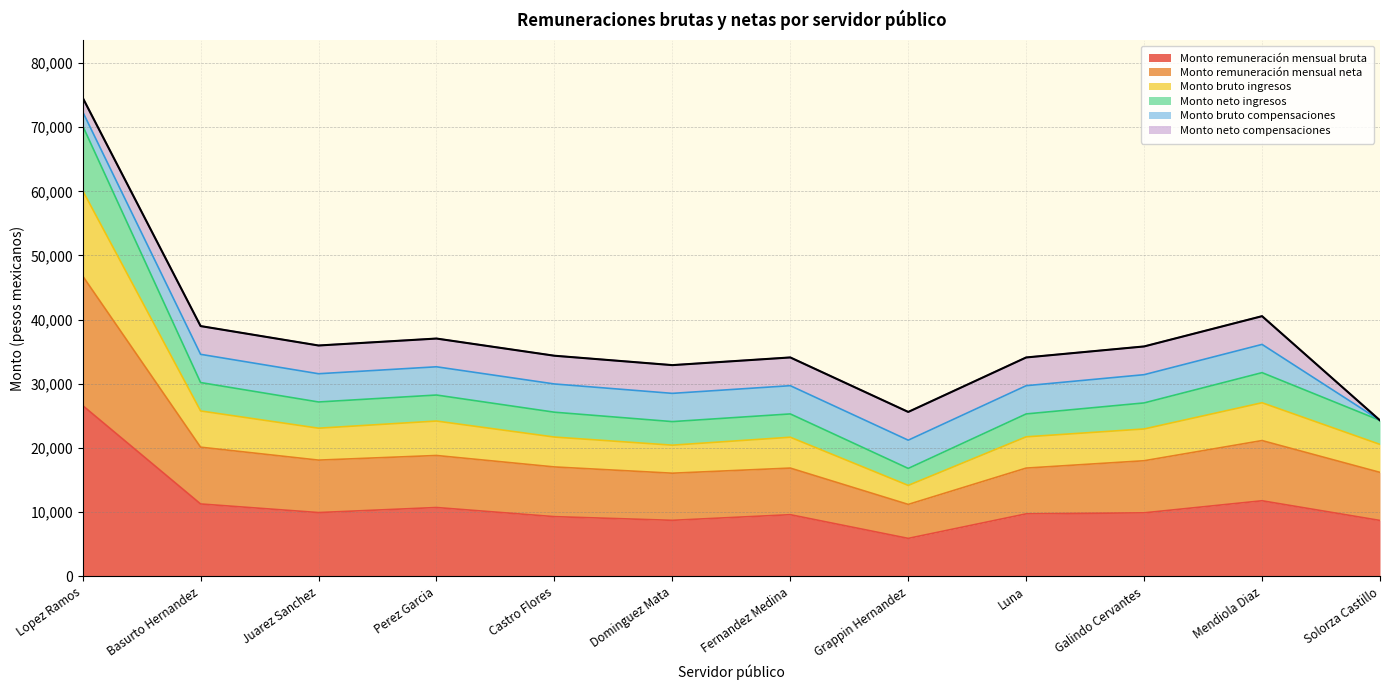

Does the chart have visible grid lines?

Yes